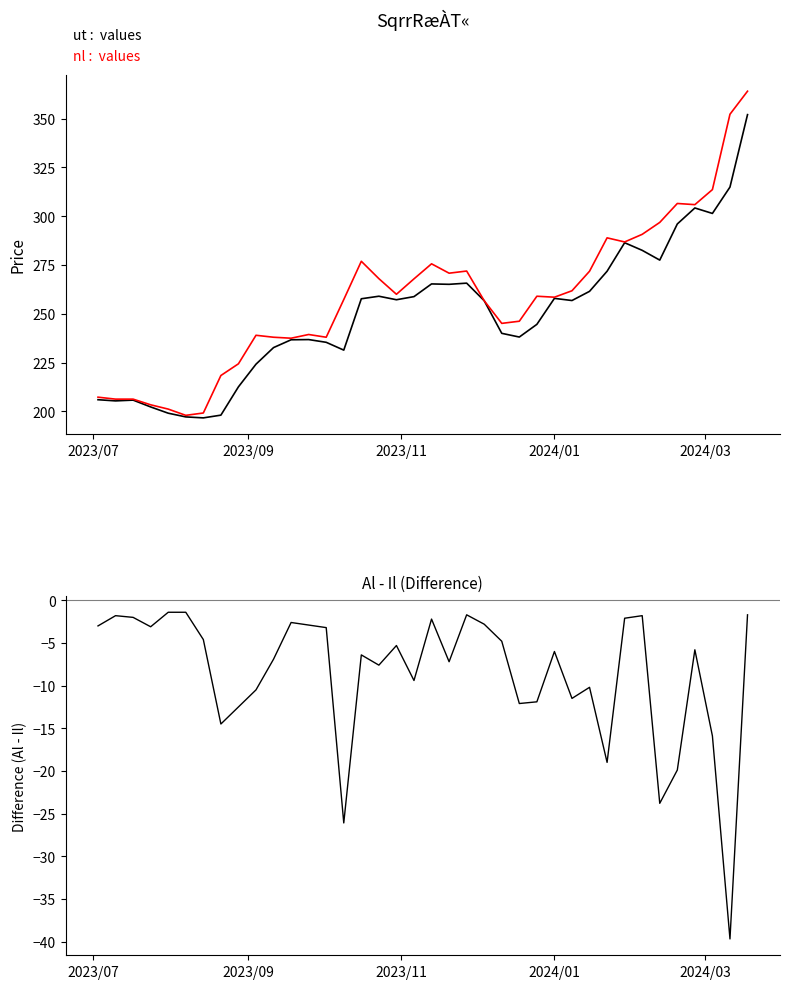

True or false: ut and Al - Il cross at least once.

False